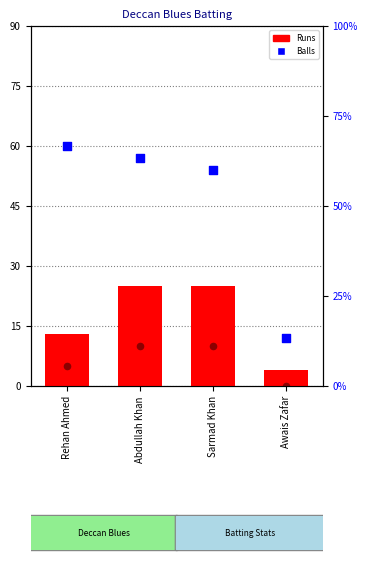

Is the value of Runs at Sarmad Khan greater than the value of Balls at Sarmad Khan?

Yes